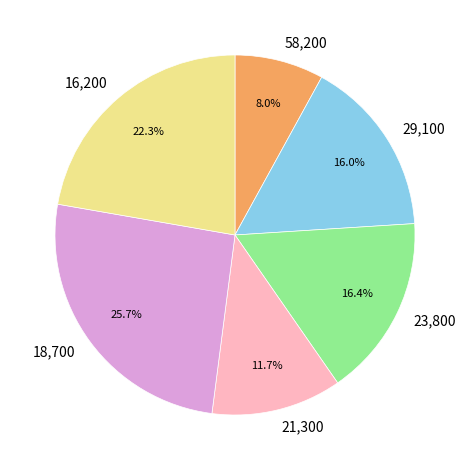

Which slice is the smallest?

58,200